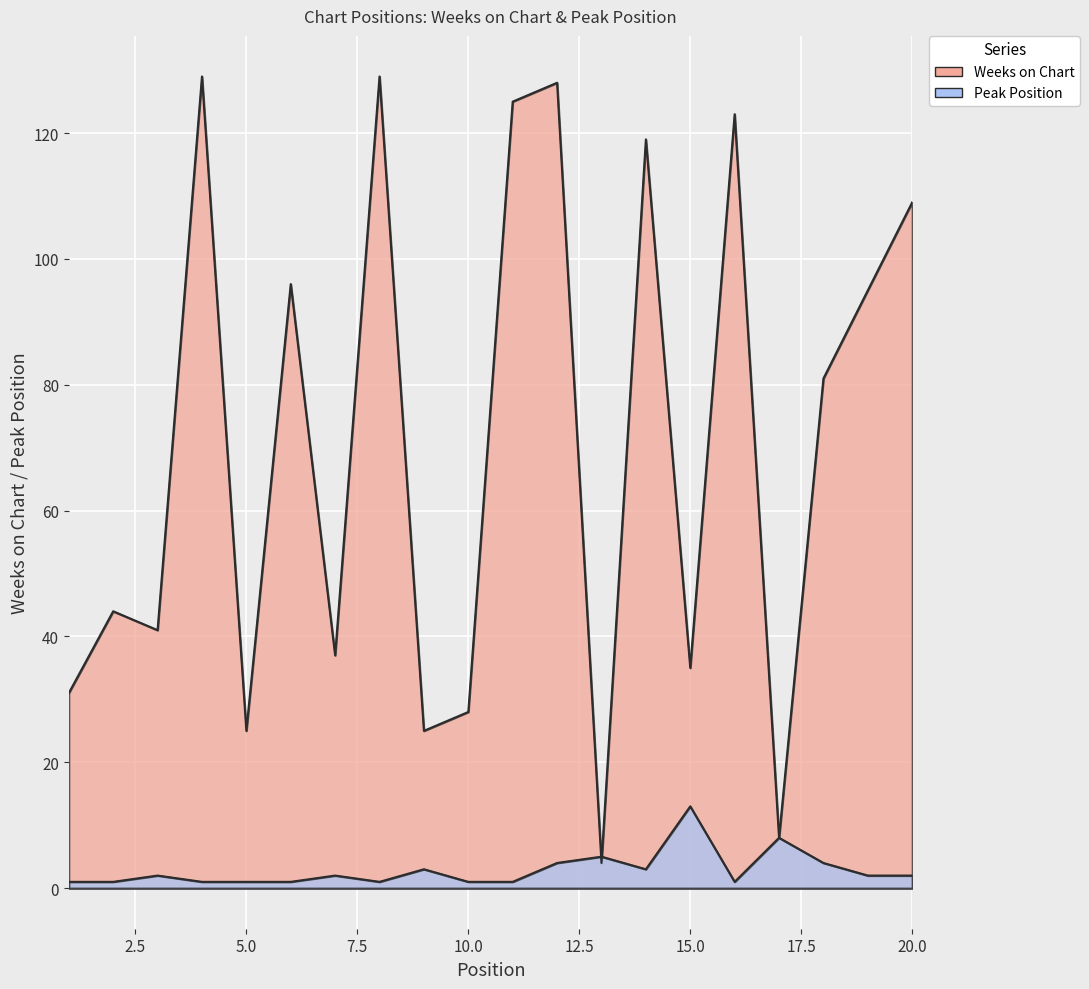

How many times do Peak Position and Weeks on Chart cross each other?

2